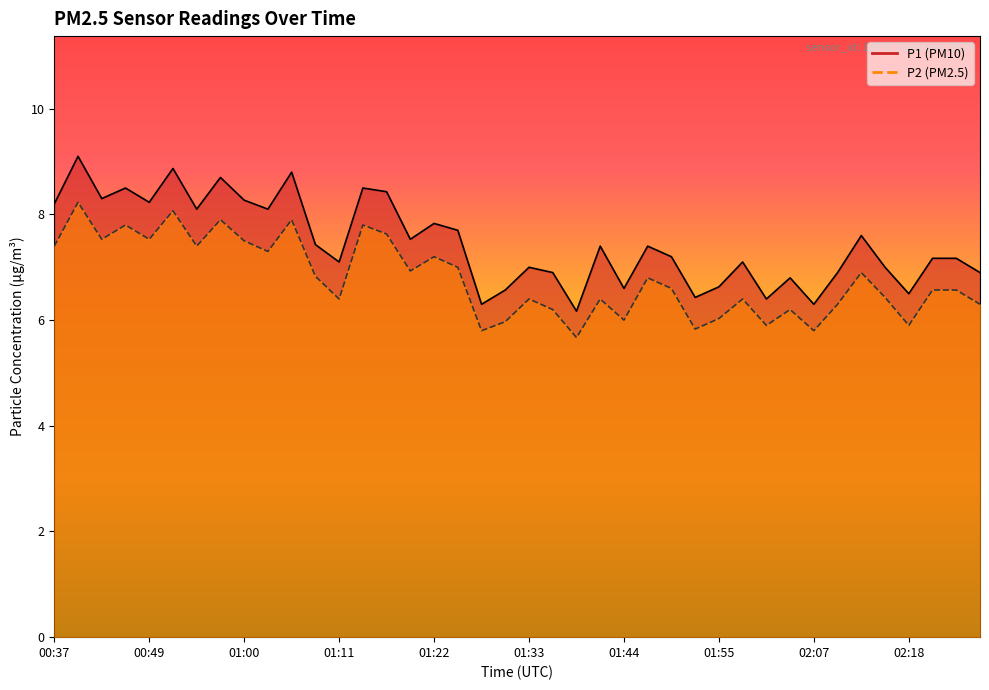

What is the greatest value displayed?

9.1